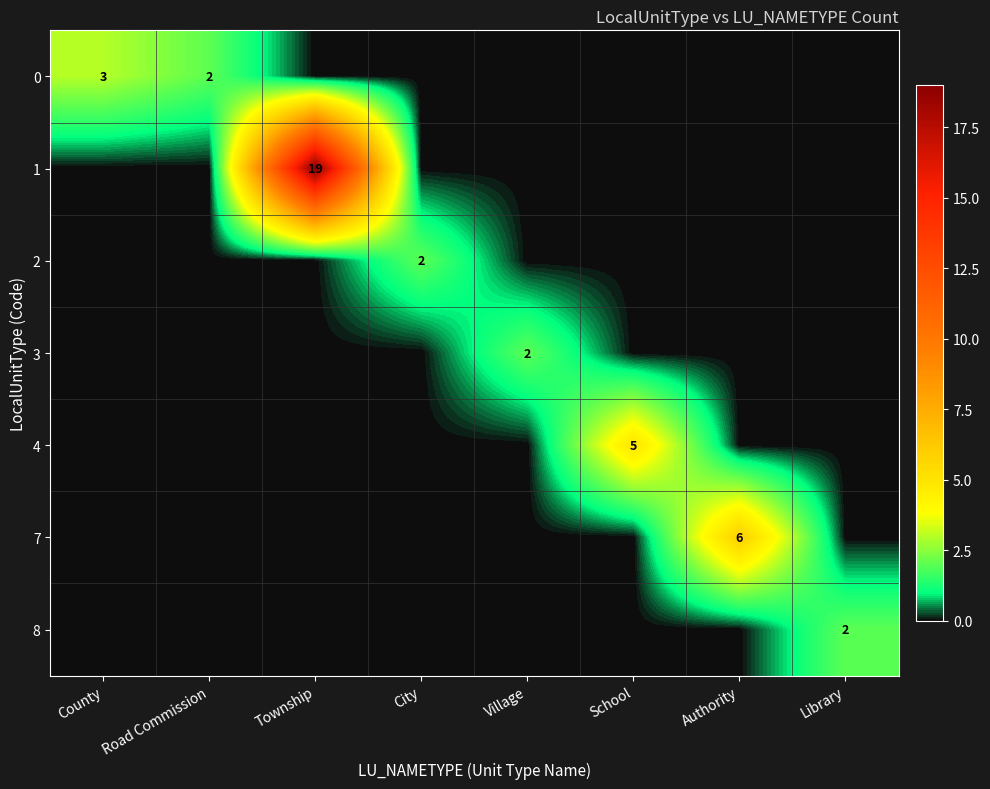

At which category does the chart reach its peak across all series?

Township